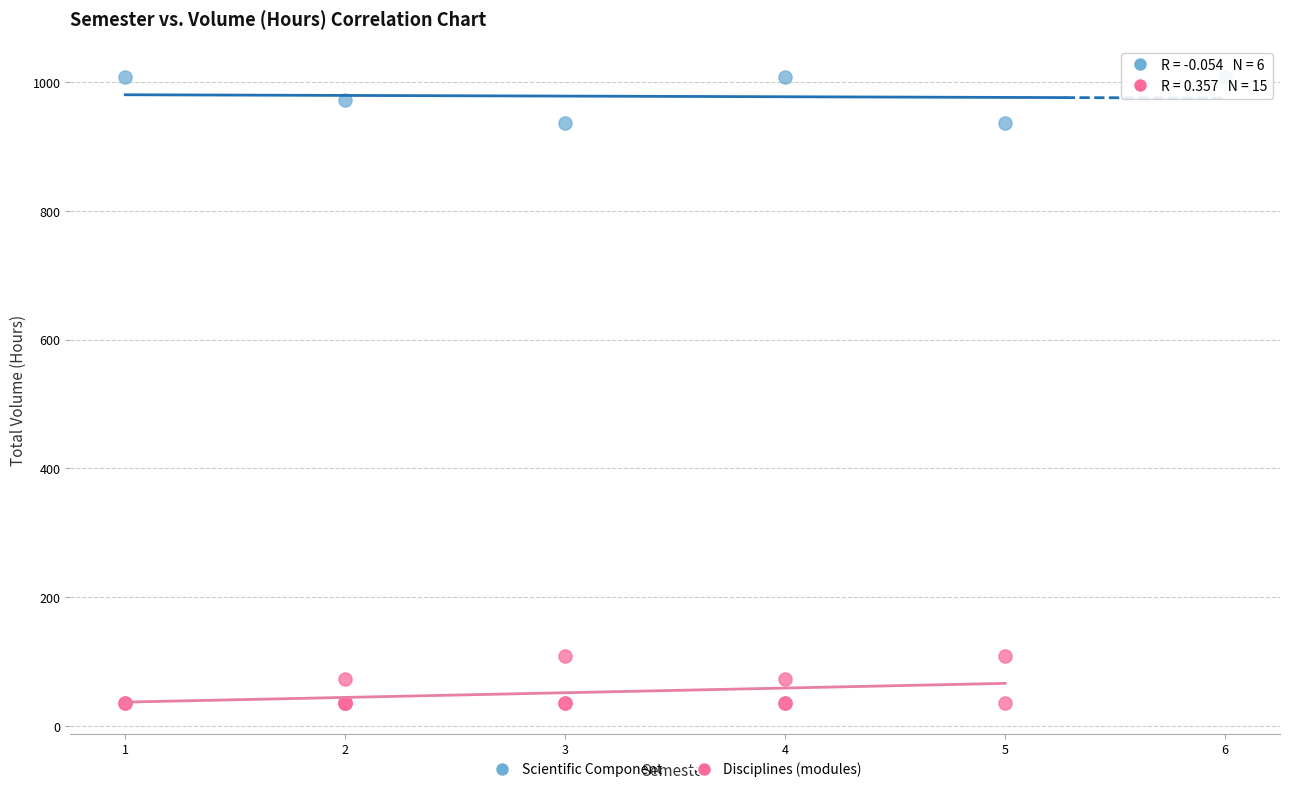

Which series reaches the maximum Y coordinate?

Scientific Component